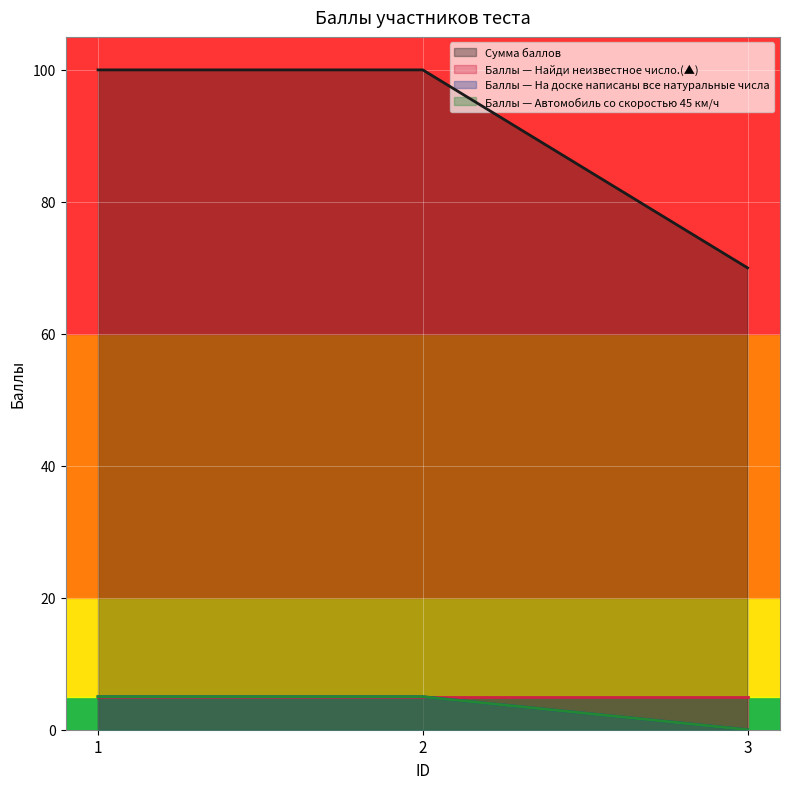

At which category does the chart reach its peak across all series?

1